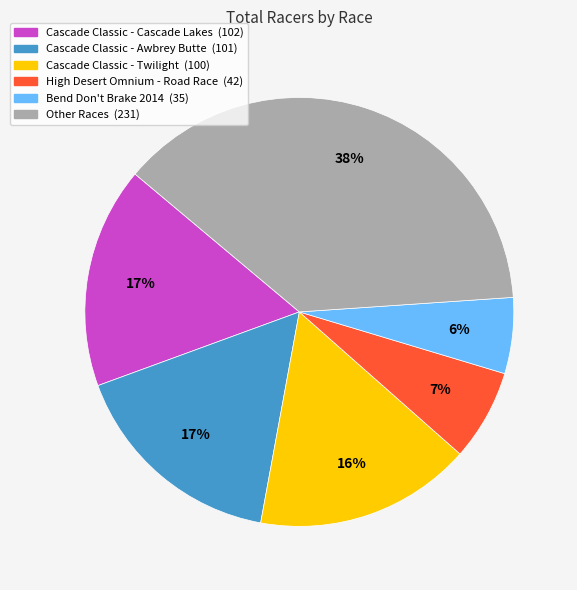

To the nearest percent, what is the difference between the largest and smallest slice percentages?

32%